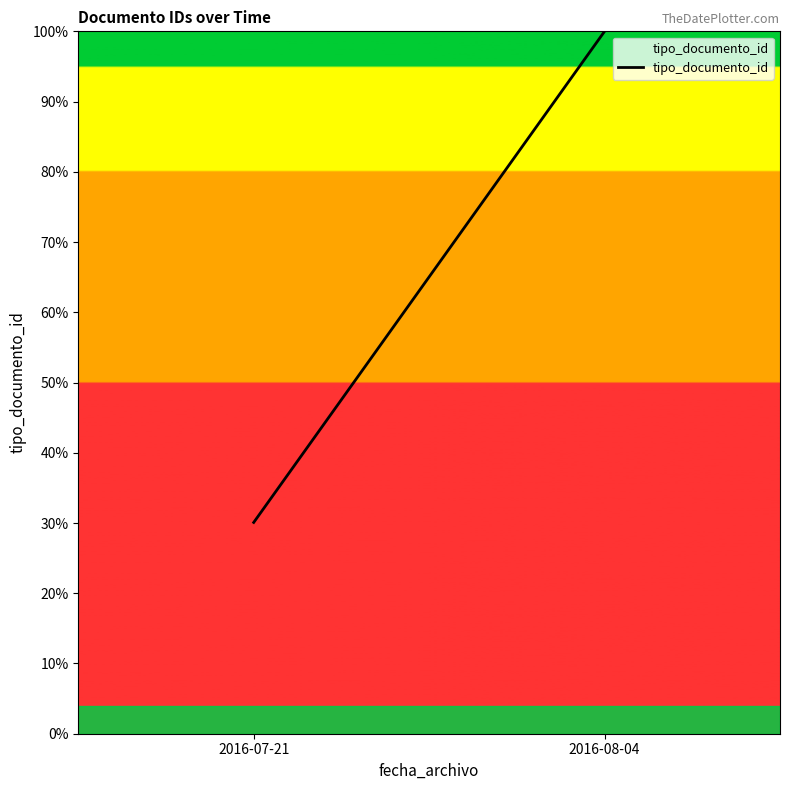

What is the ratio of the value at 2016-08-04 to the value at 2016-07-21?

3.3